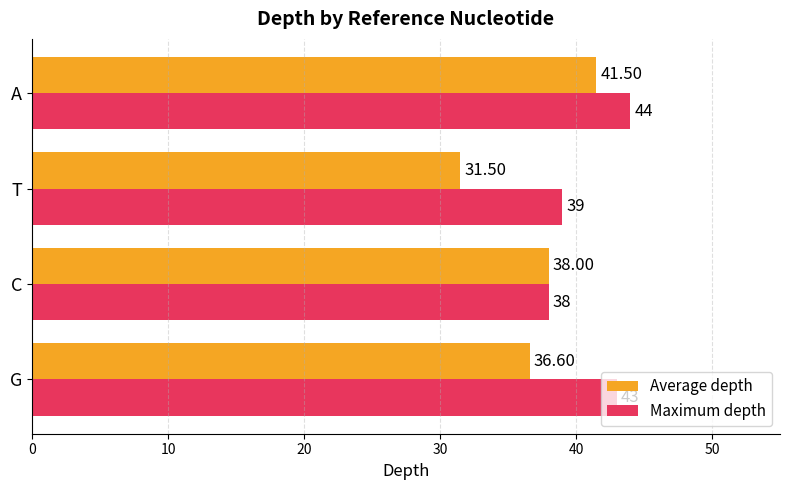

List the labels in order of Average depth value, smallest first.

T, G, C, A